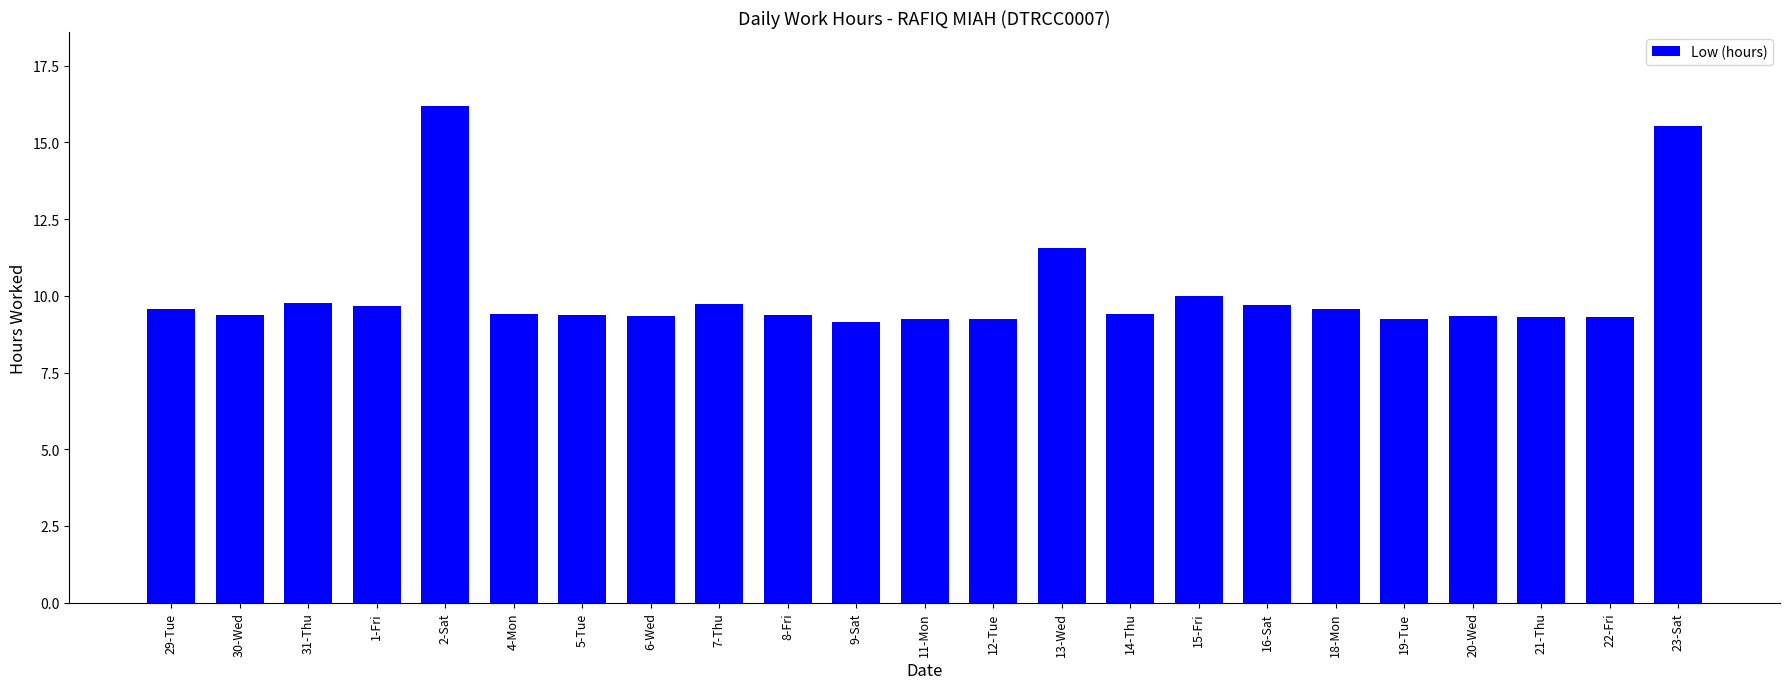

What is the label of the 1st bar from the left?

29-Tue